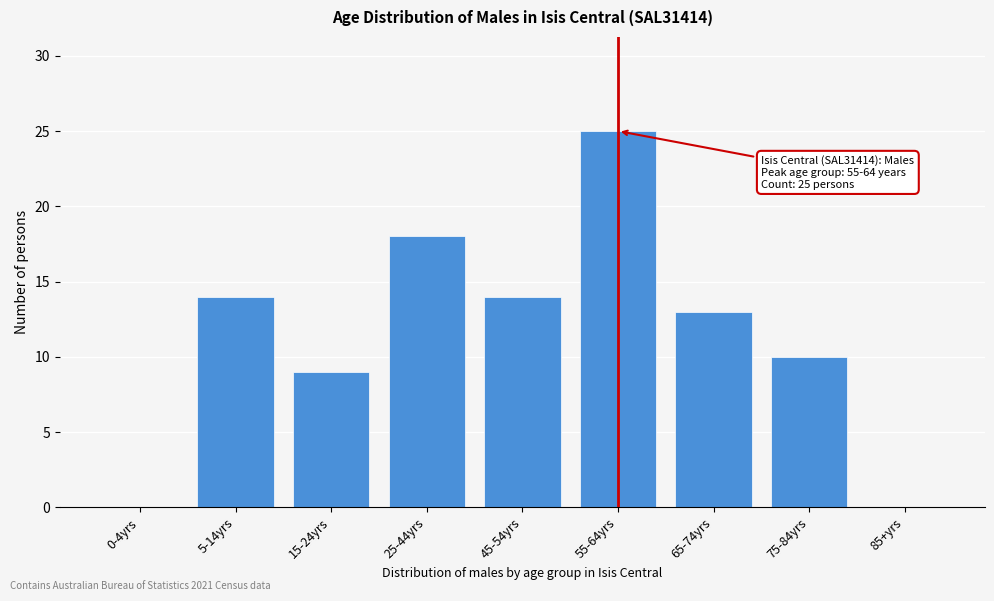

Reading left to right, transcribe all the data shown in this chart.

0-4yrs=0	5-14yrs=14	15-24yrs=9	25-44yrs=18	45-54yrs=14	55-64yrs=25	65-74yrs=13	75-84yrs=10	85+yrs=0